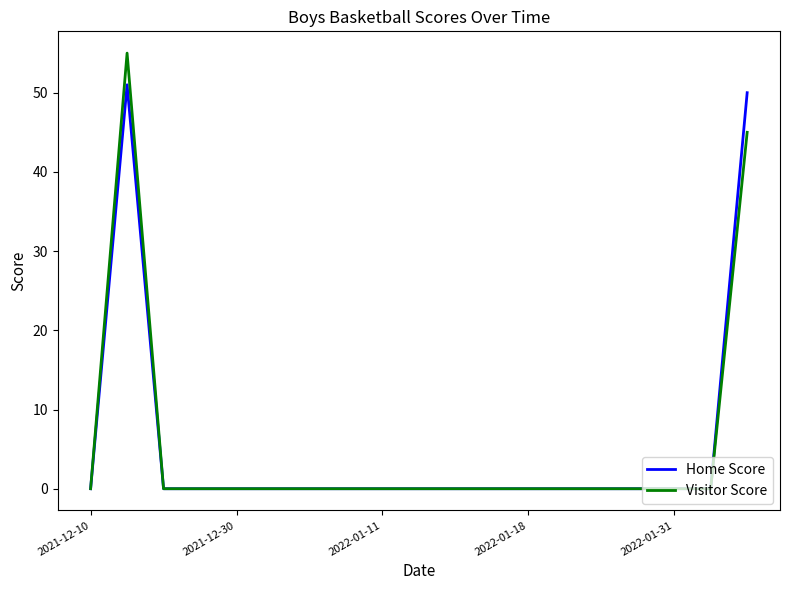

What is the maximum value for Visitor Score?

55